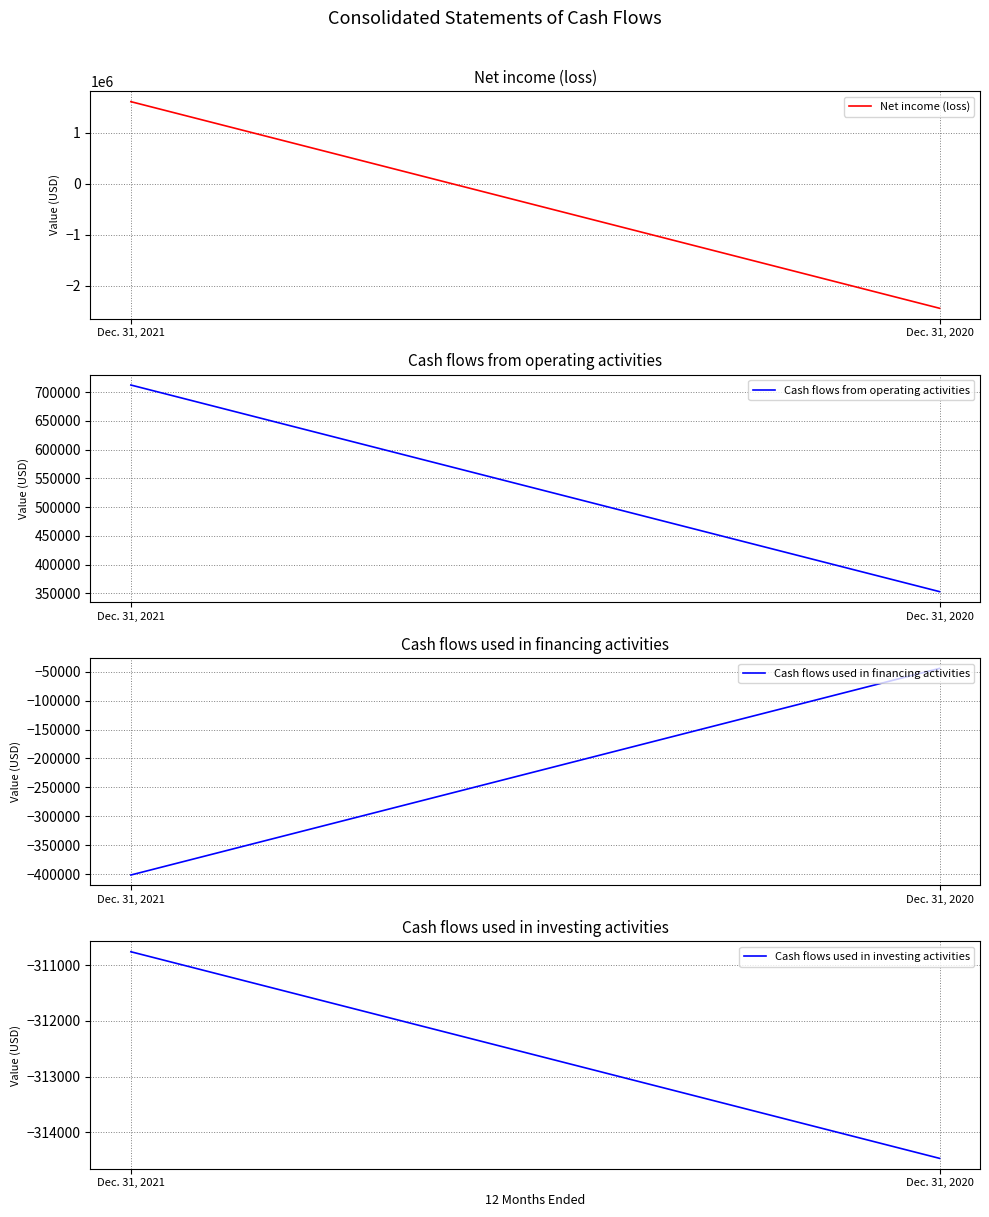

At how many categories does at least one series exceed -824136?

2